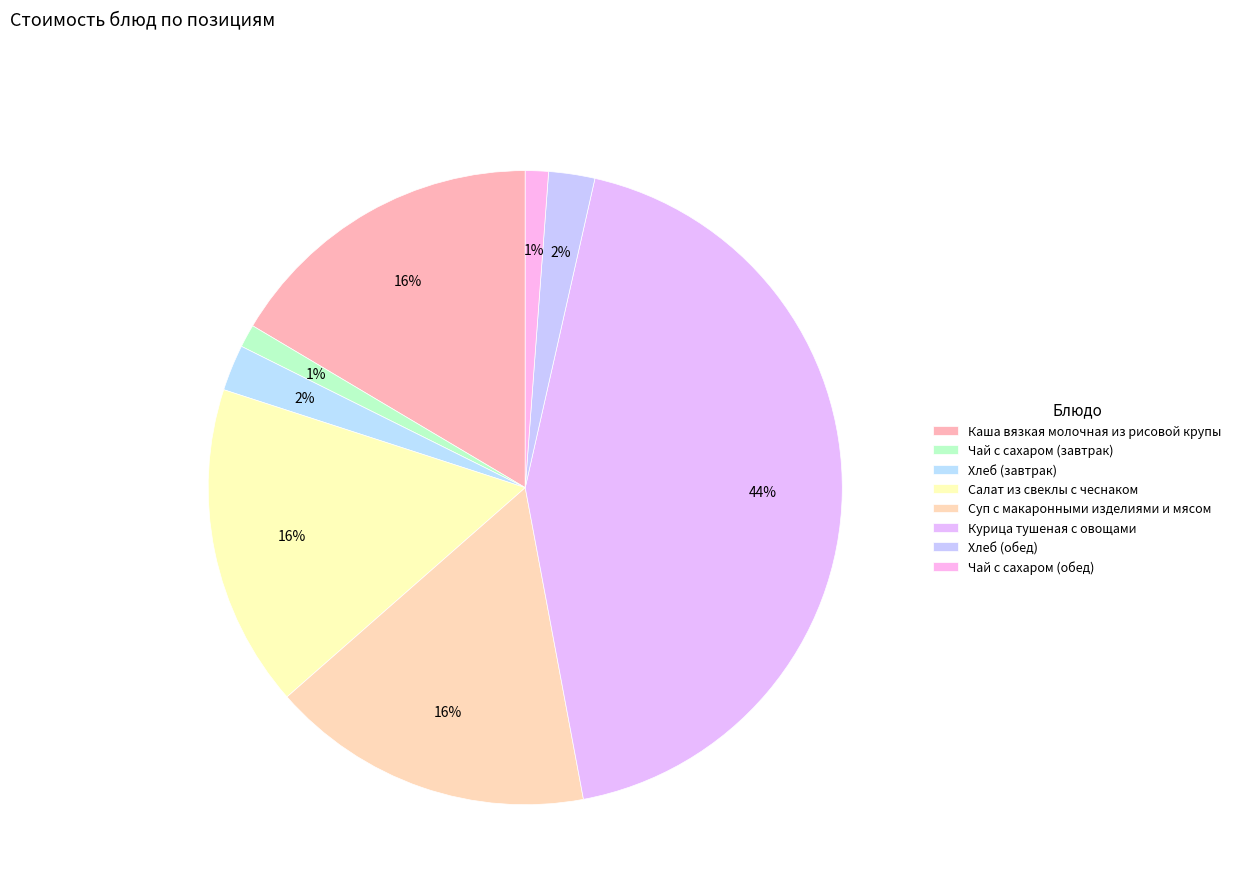

To the nearest percent, what is the combined percentage of Чай с сахаром (завтрак) and Курица тушеная с овощами?

45%